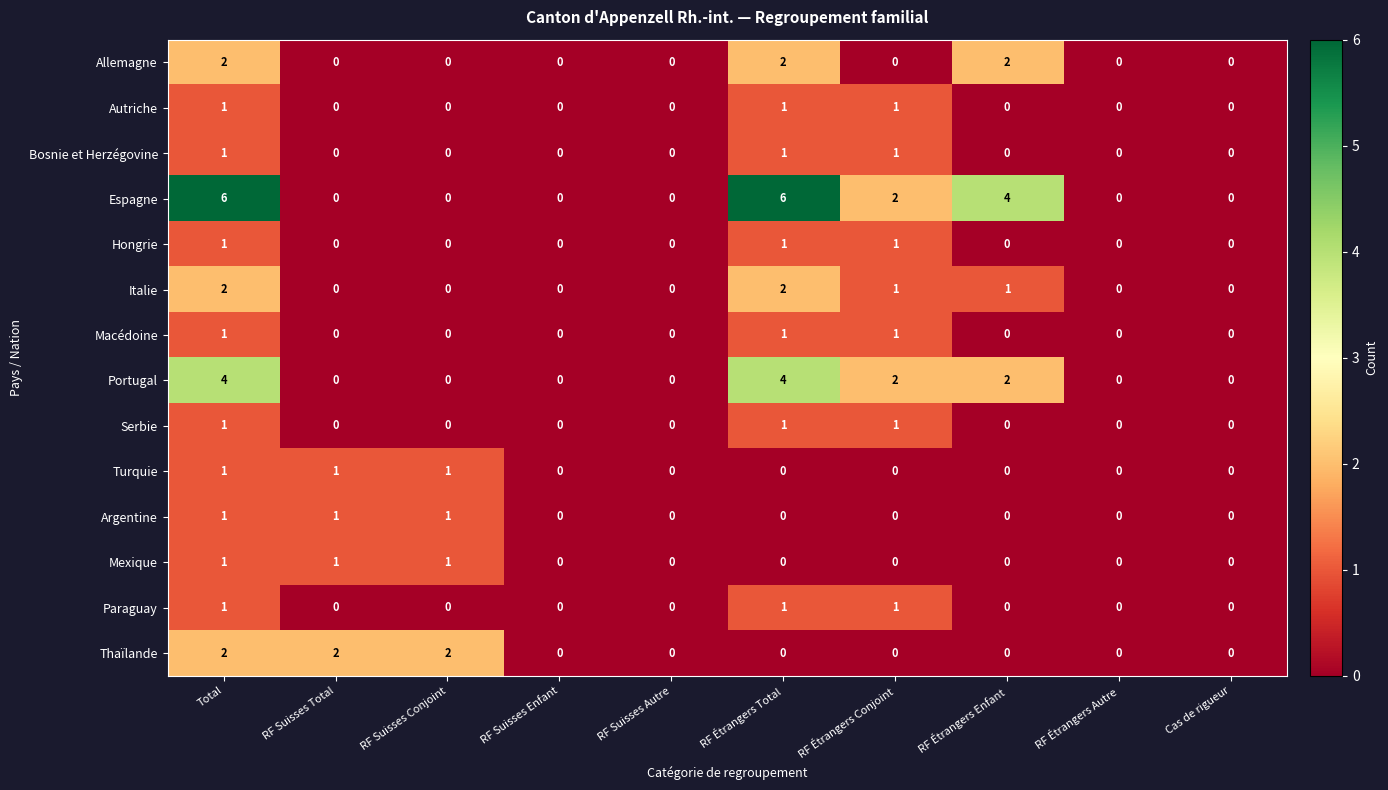

How many Hongrie values are between 0 and 1?

10